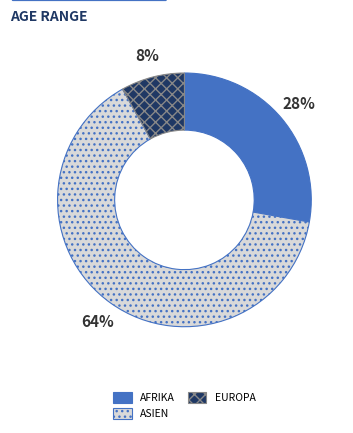

Is there any slice that represents more than half of the pie?

Yes